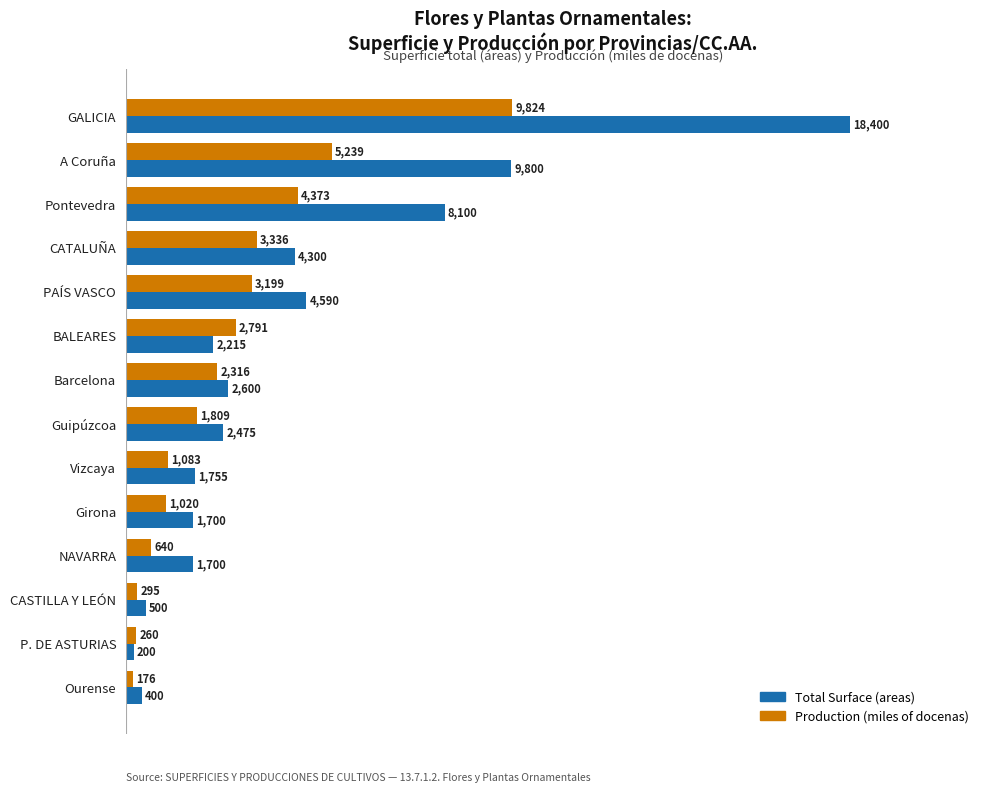

List the labels in order of Production (miles of docenas) value, smallest first.

Ourense, P. DE ASTURIAS, CASTILLA Y LEÓN, NAVARRA, Girona, Vizcaya, Guipúzcoa, Barcelona, BALEARES, PAÍS VASCO, CATALUÑA, Pontevedra, A Coruña, GALICIA